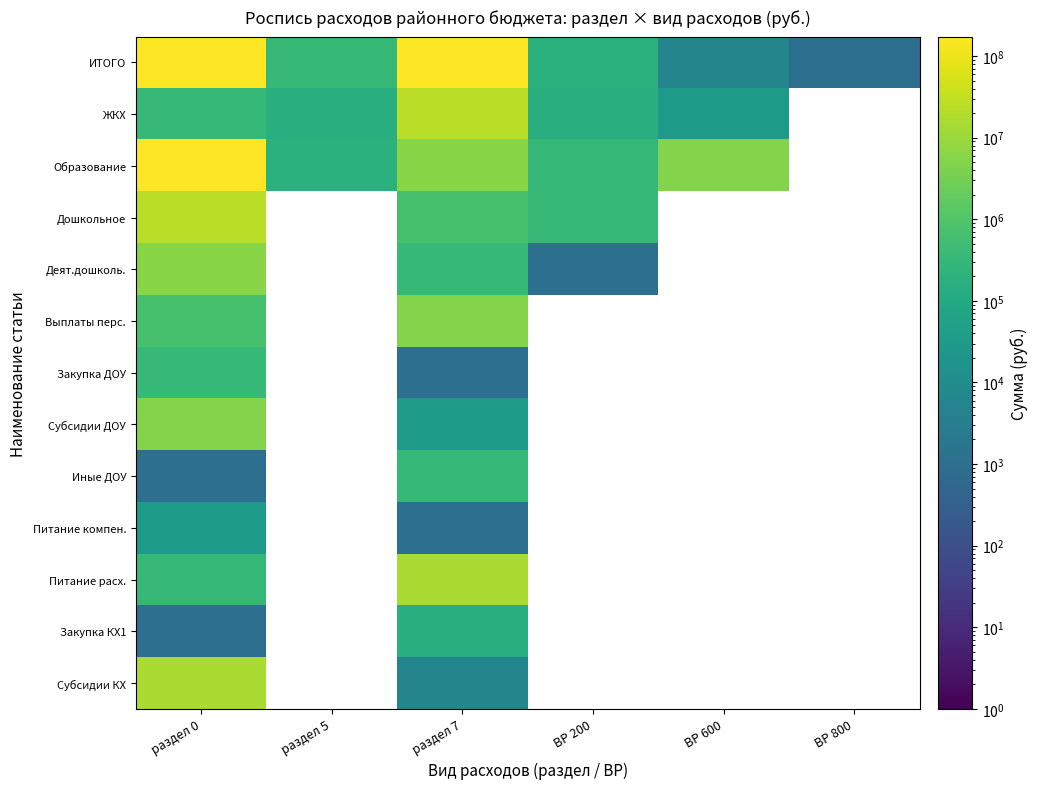

At which category does the chart reach its peak across all series?

раздел 0